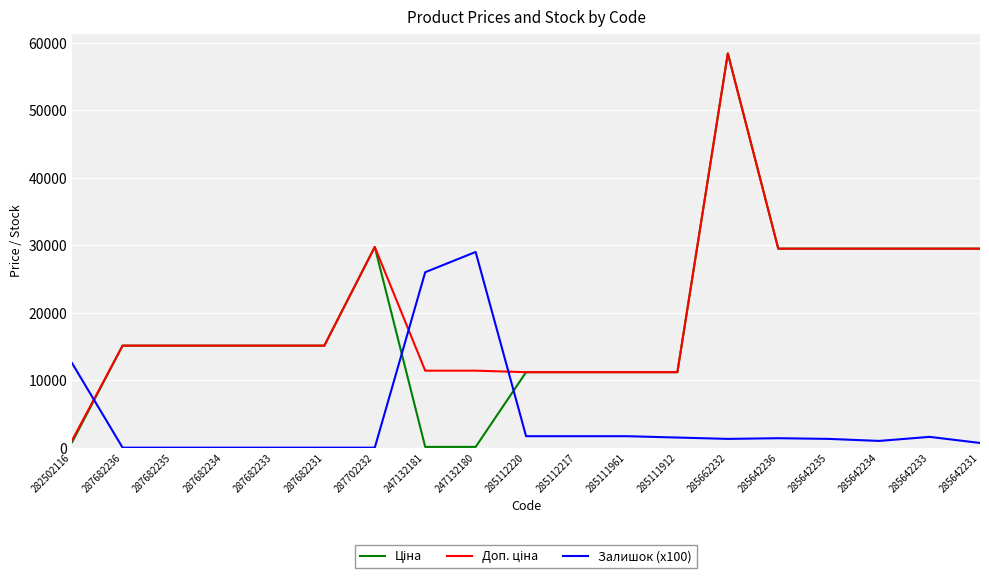

What is the total value across all series at 287682234?

30240.0